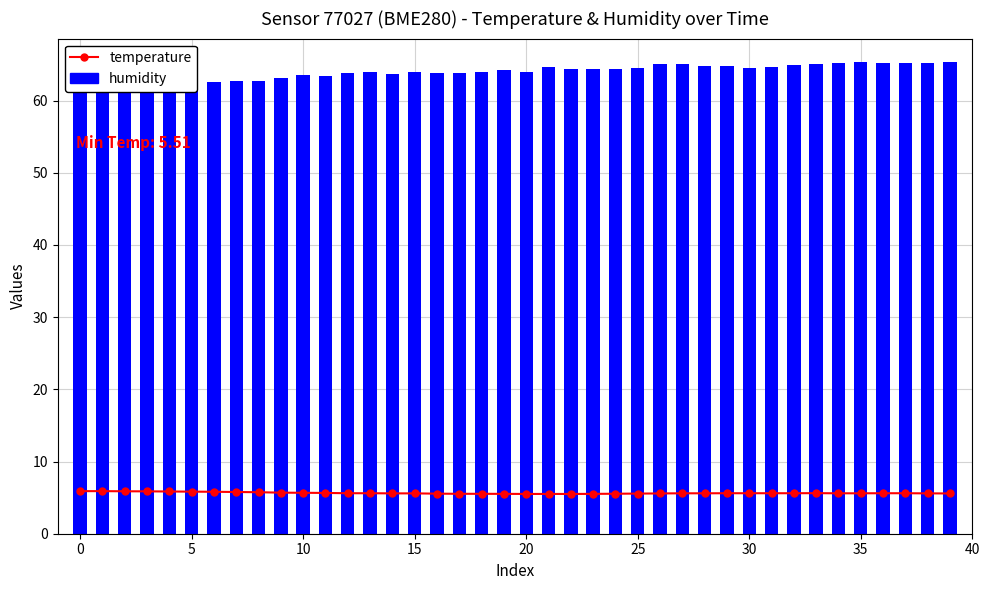

What is the difference between the maximum and minimum values in the temperature series?

0.4